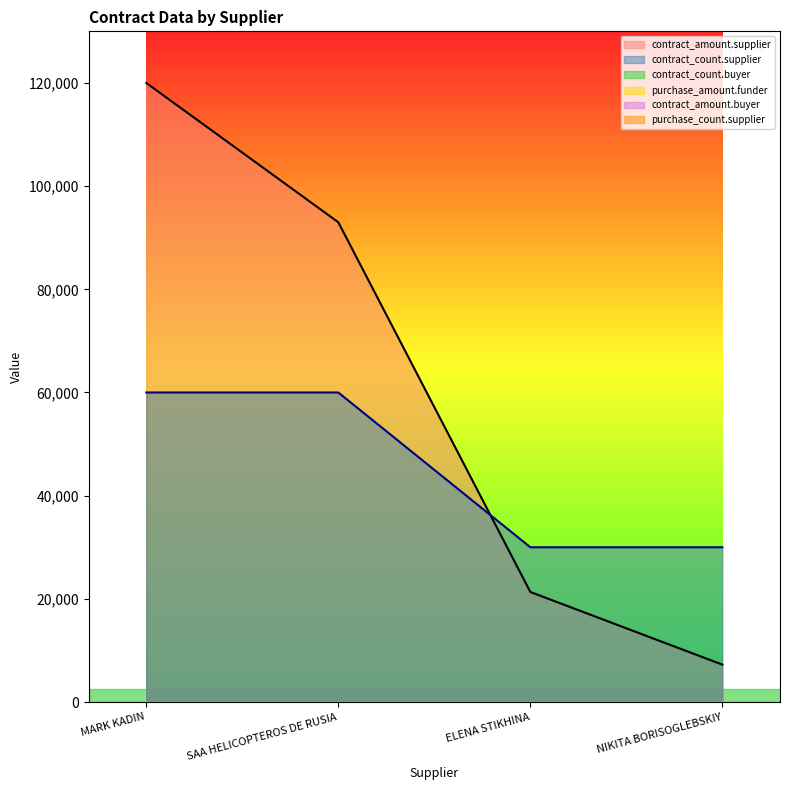

Which series has the largest range (max minus min)?

contract_amount.supplier